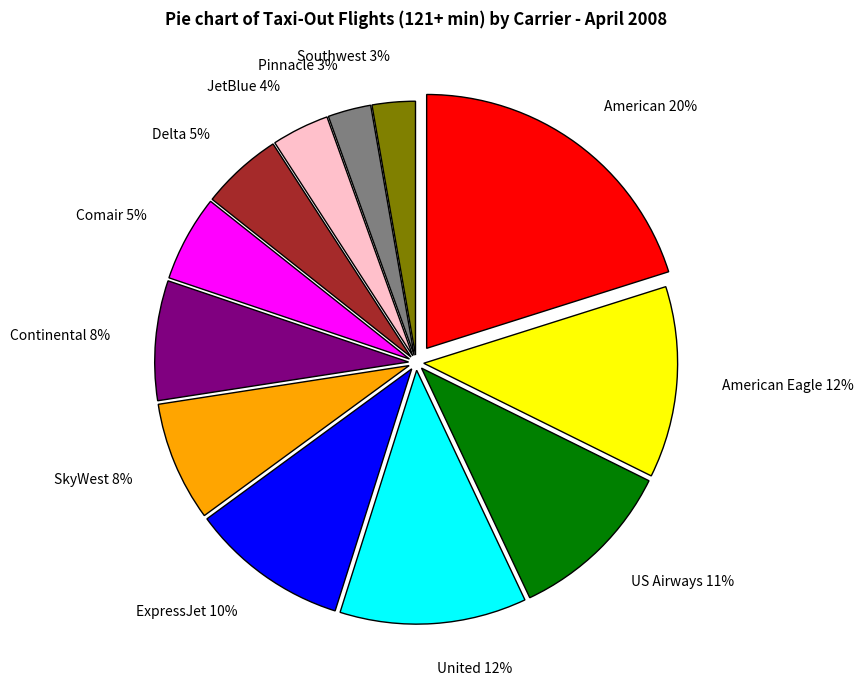

To the nearest percent, what percentage of the pie is US Airways?

11%